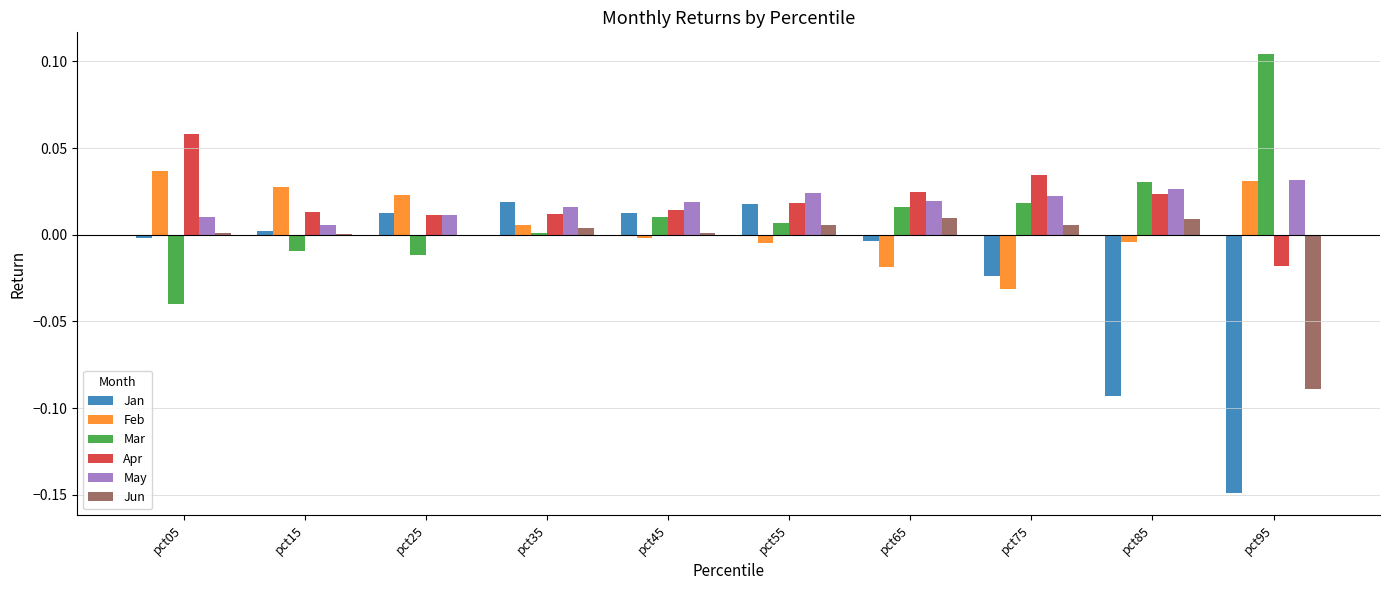

Which category has the highest value in the Mar series?

pct95